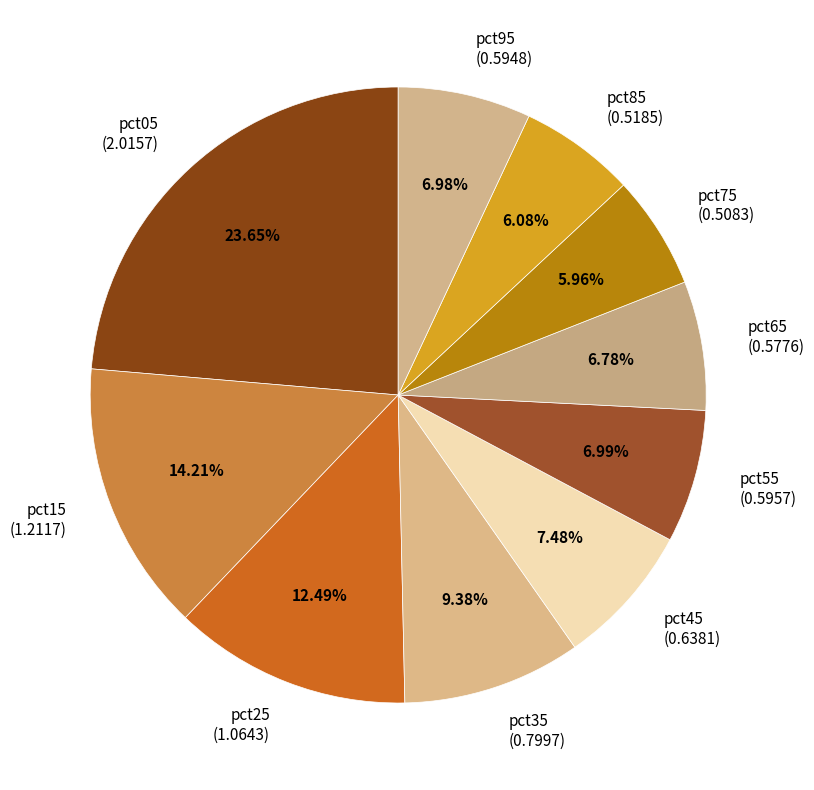

Does pct25 account for over 50% of the chart?

No